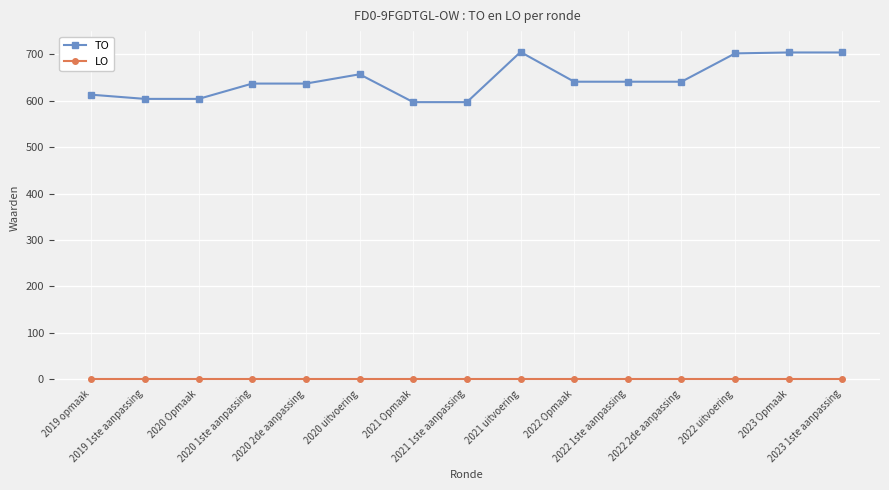

Rank the series at 2022 Opmaak from lowest to highest value.

LO, TO